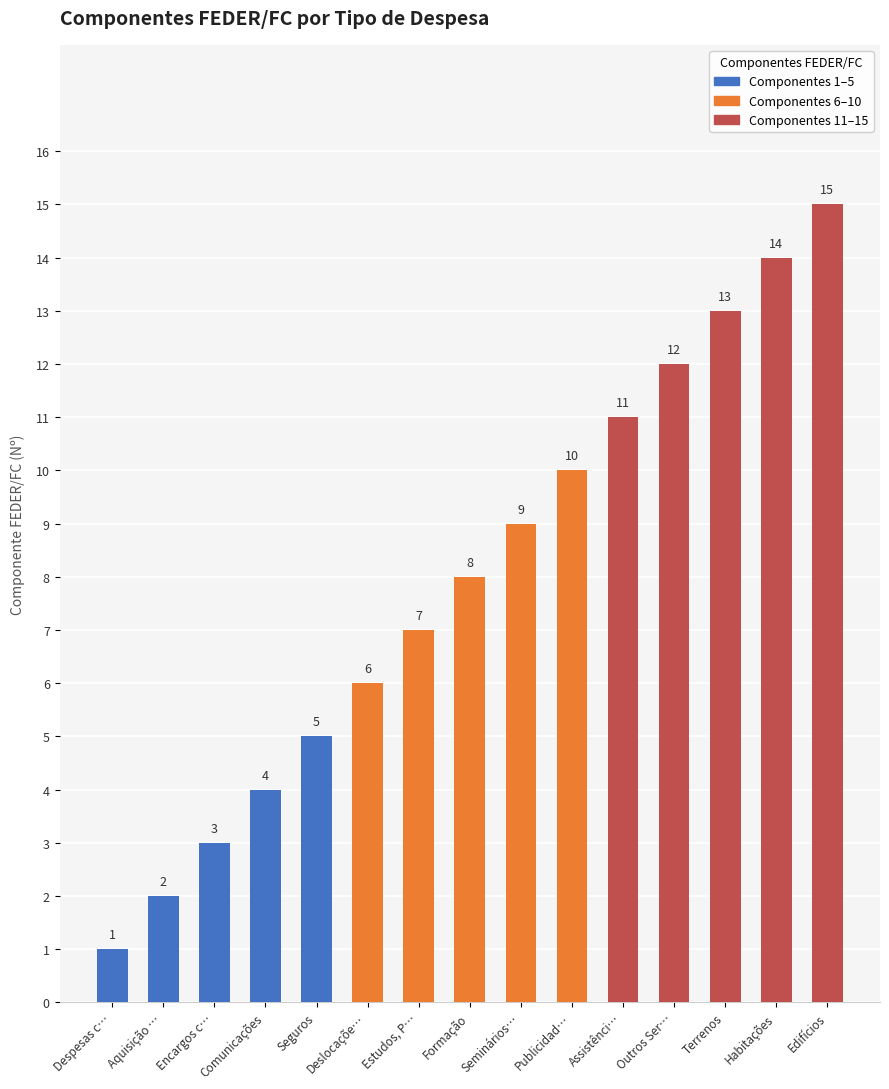

Rank the categories by value from highest to lowest.

Edifícios, Habitações, Terrenos, Outros Ser…, Assistênci…, Publicidad…, Seminários…, Formação, Estudos, P…, Deslocaçõe…, Seguros, Comunicações, Encargos c…, Aquisição …, Despesas c…